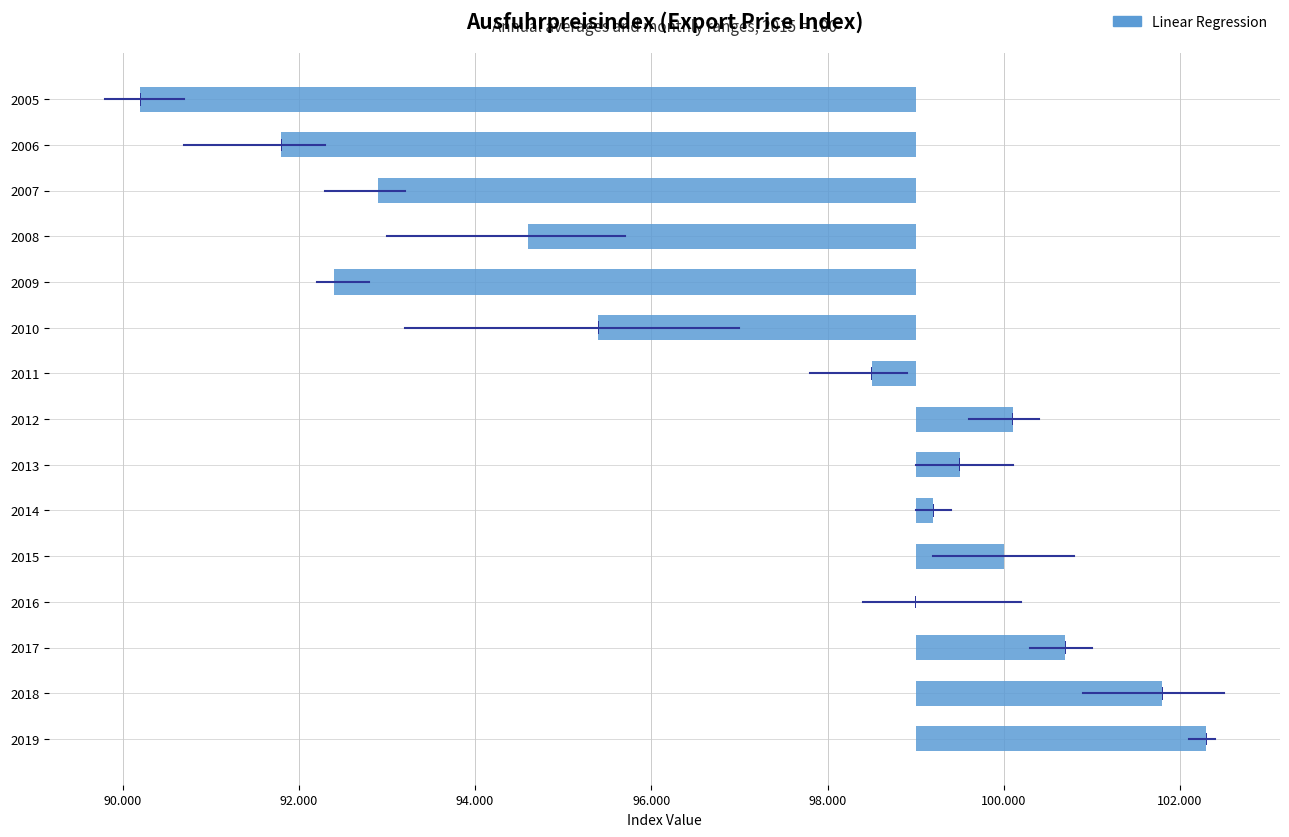

Read the value at 2015.

1.0